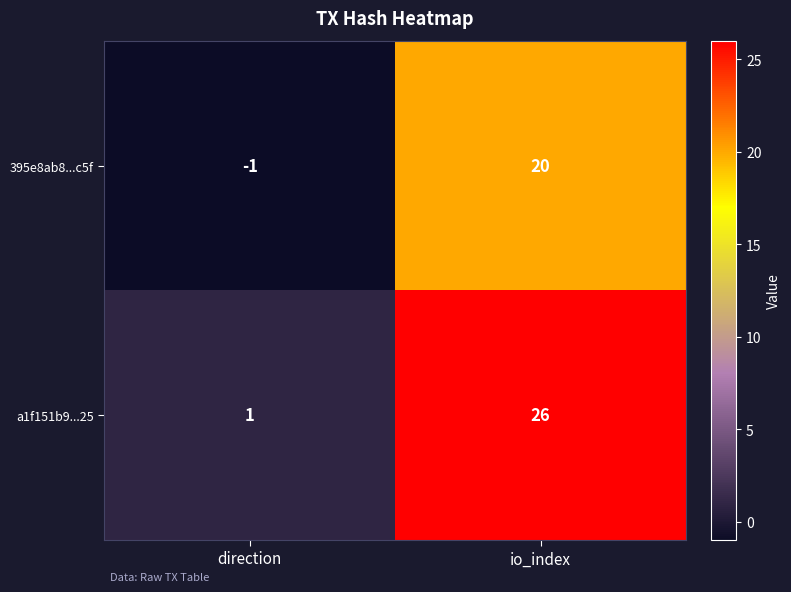

True or false: a1f151b9...25 has a value of 2 at direction.

False